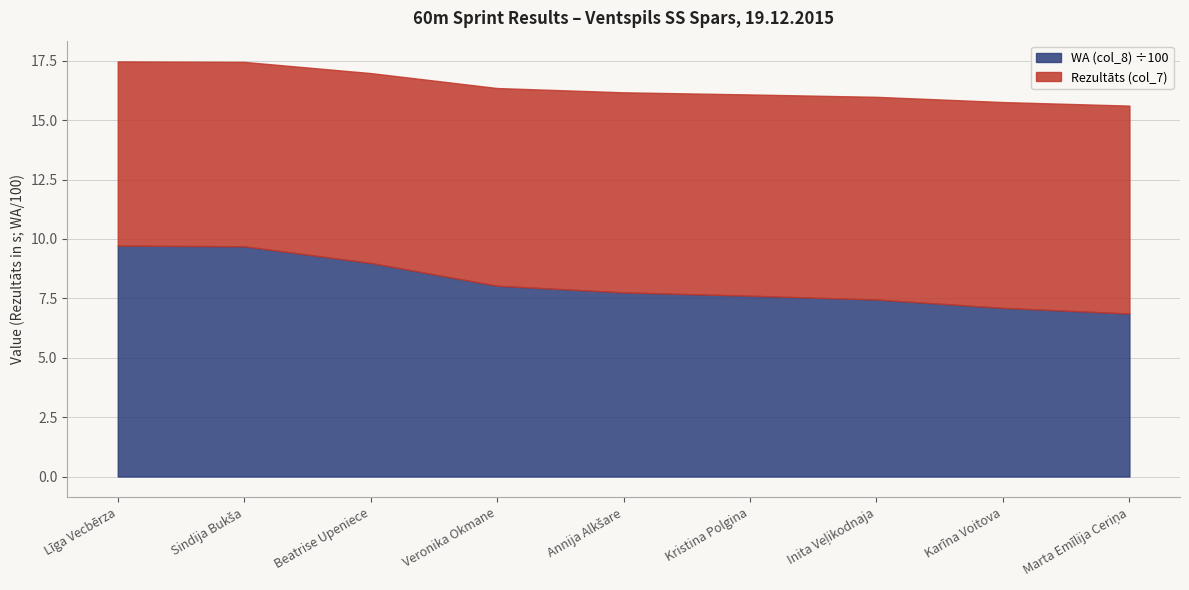

What is the difference between the maximum and minimum values in the WA (col_8) ÷100 series?

2.9